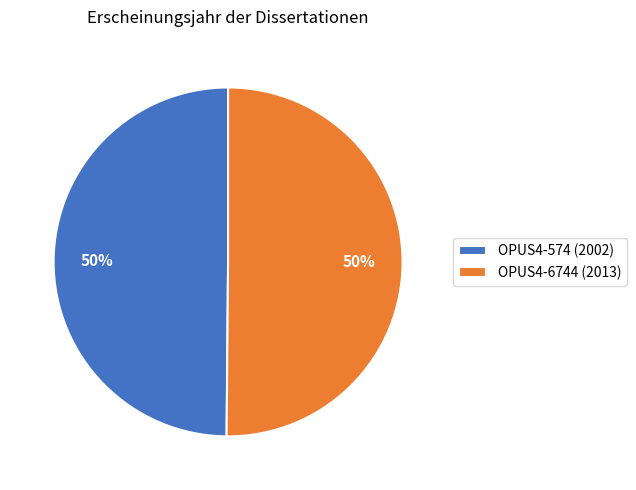

To the nearest percent, what is the combined percentage of OPUS4-574 and OPUS4-6744?

100%